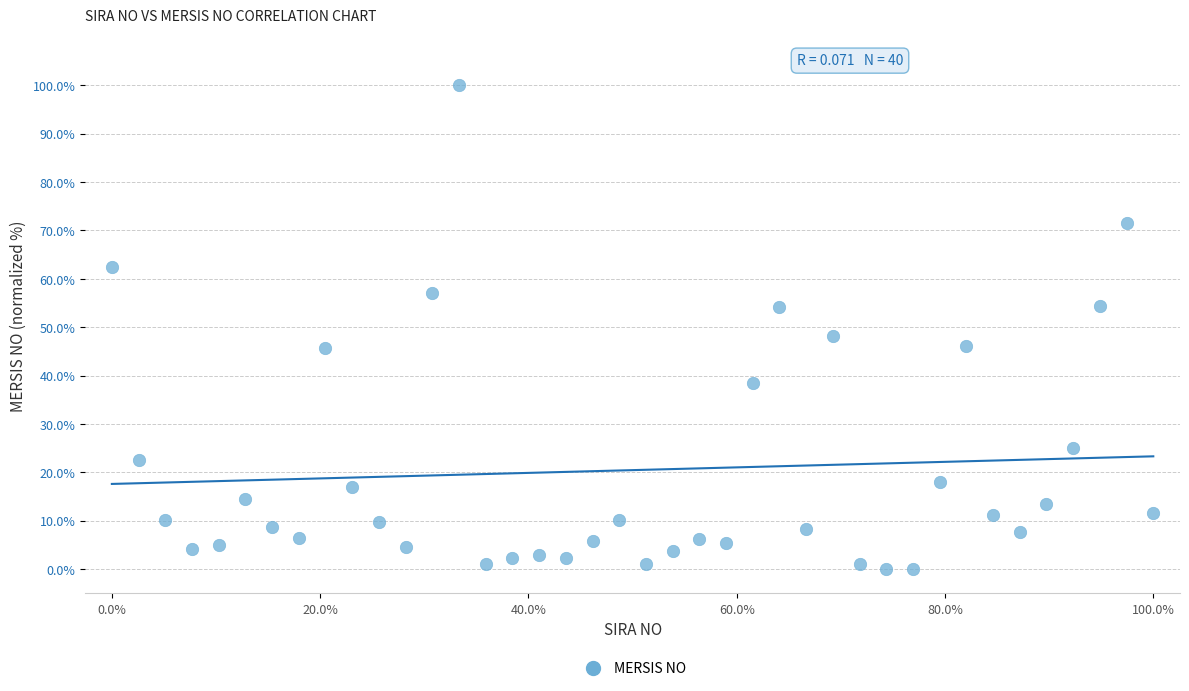

What is the range of Y values (max minus min)?

100.0